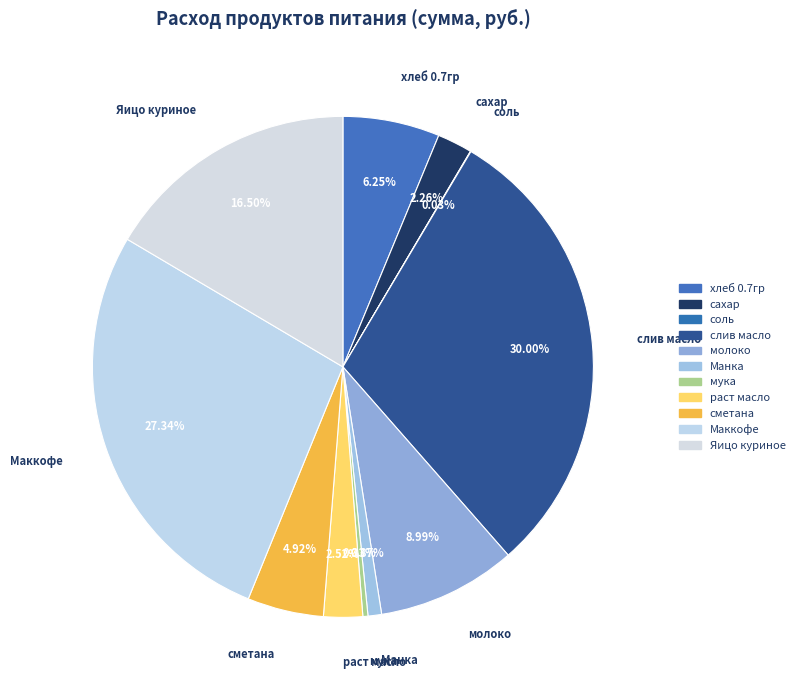

Approximately how many times larger is the value at Яицо куриное compared to Маккофе?

0.6